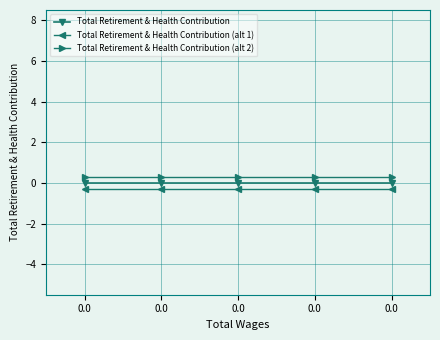

Reading left to right, extract all data points from this chart.

Total Retirement & Health Contribution: 0.0=0.0	0.0=0.0	0.0=0.0	0.0=0.0	0.0=0.0
Total Retirement & Health Contribution (alt 1): 0.0=-0.3	0.0=-0.3	0.0=-0.3	0.0=-0.3	0.0=-0.3
Total Retirement & Health Contribution (alt 2): 0.0=0.3	0.0=0.3	0.0=0.3	0.0=0.3	0.0=0.3